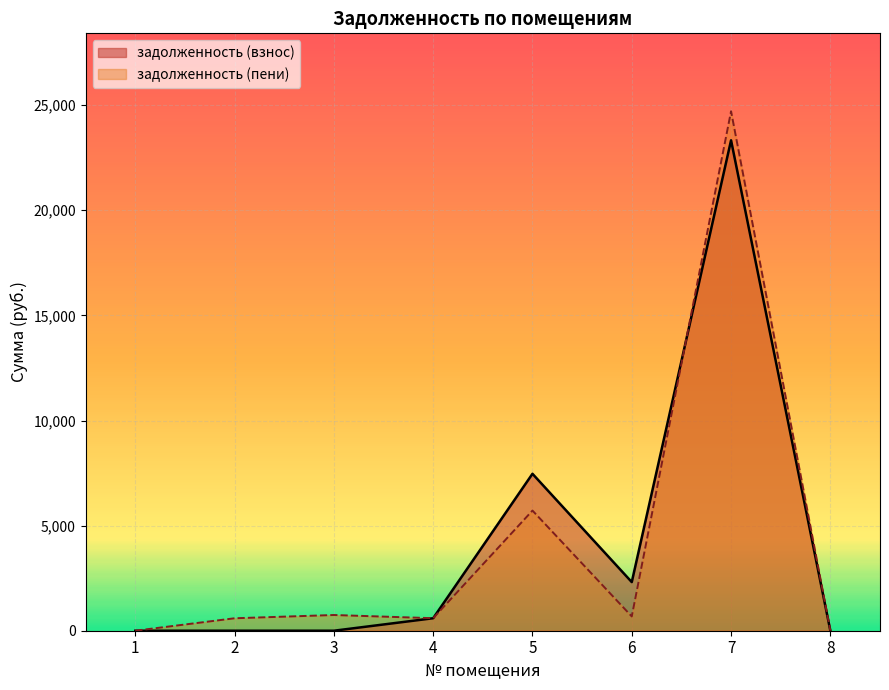

At 2, list the series in order from largest to smallest.

задолженность (пени), задолженность (взнос)